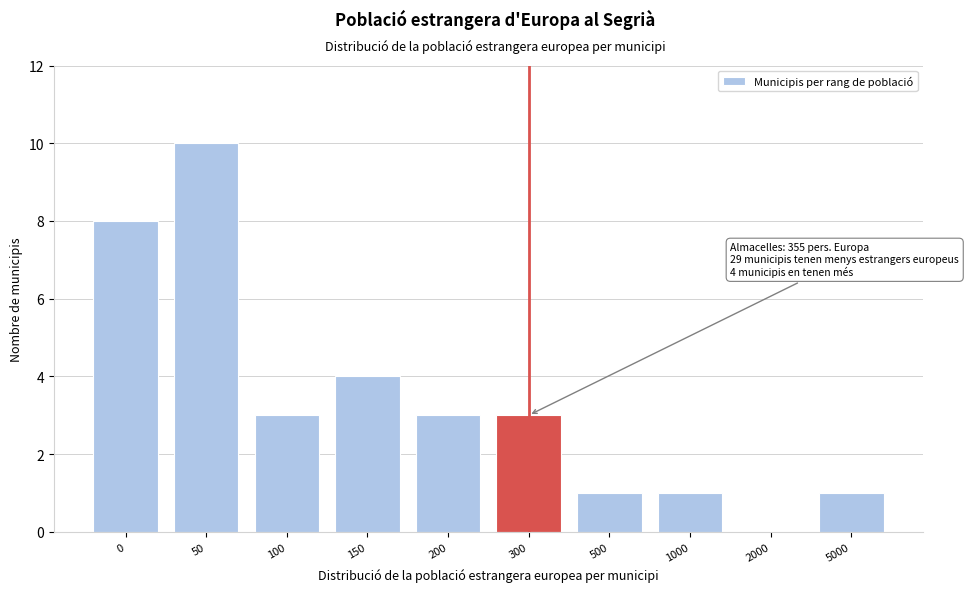

Reading left to right, transcribe all the data shown in this chart.

0=8	50=10	100=3	150=4	200=3	300=3	500=1	1000=1	2000=0	5000=1